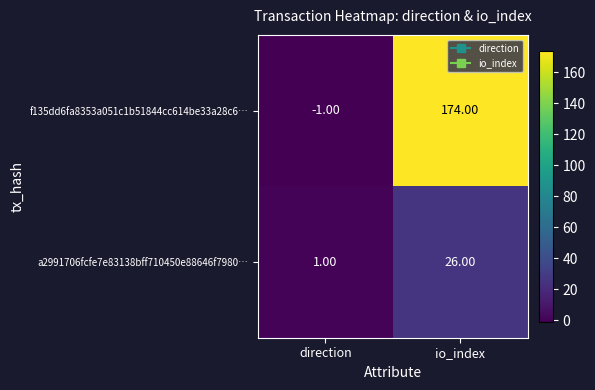

Which series has the largest total across all categories?

f135dd6fa8353a051c1b51844cc614be33a28c6…